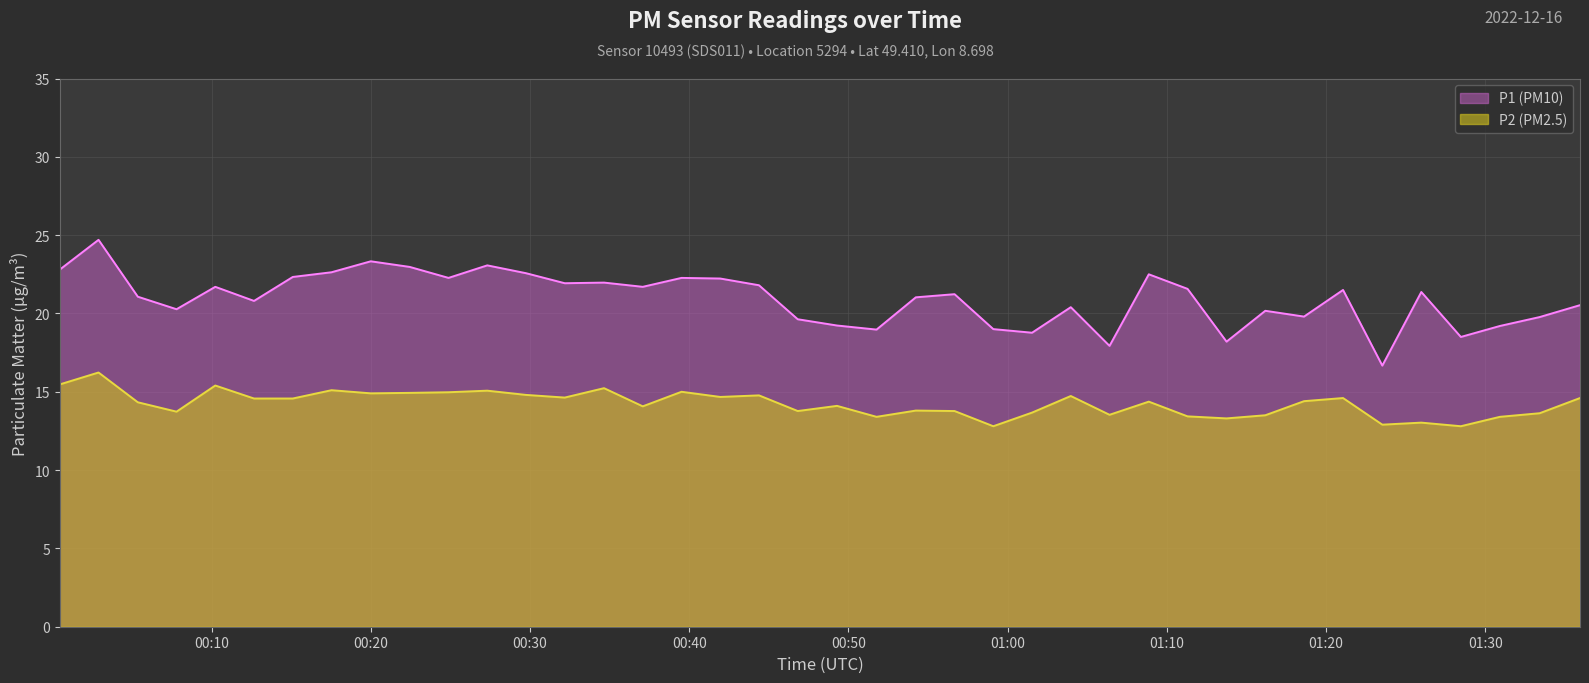

At which label is P1 closest to 20?

2022-12-16T01:16:11